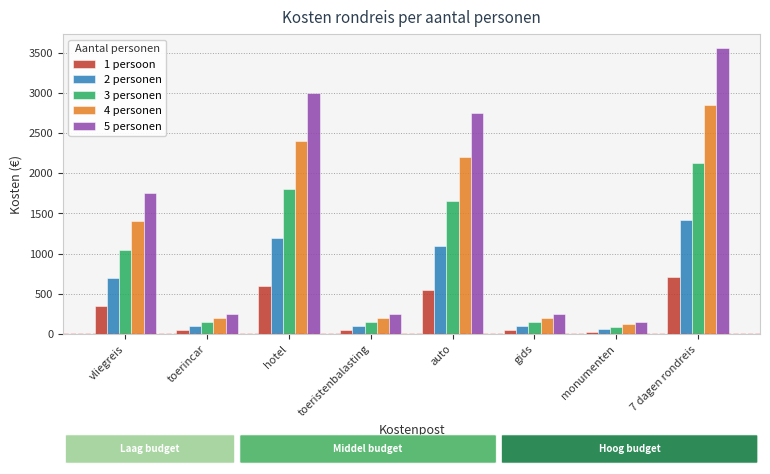

Which series has the widest spread of values?

5 personen